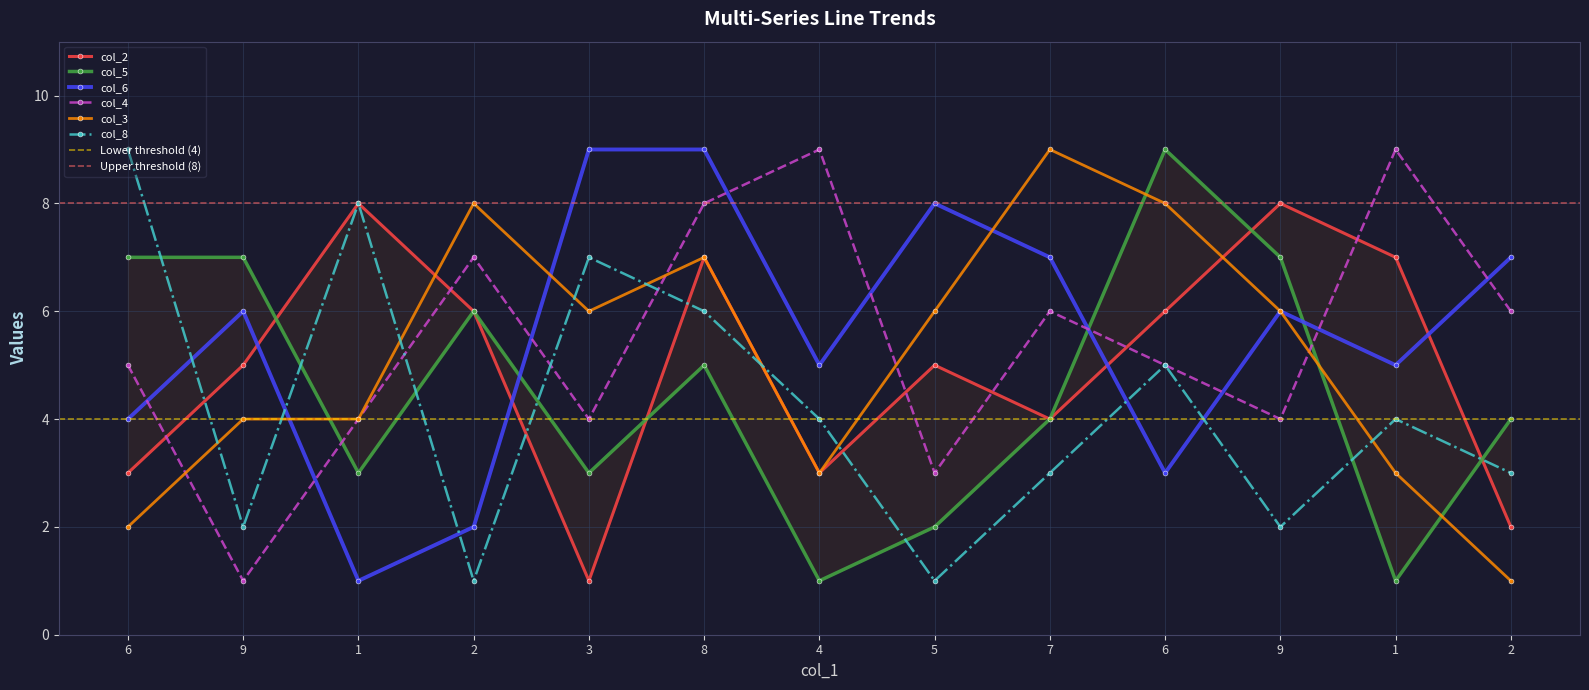

List the labels in order of col_8 value, smallest first.

2, 5, 9, 9, 7, 2, 4, 1, 6, 8, 3, 1, 6